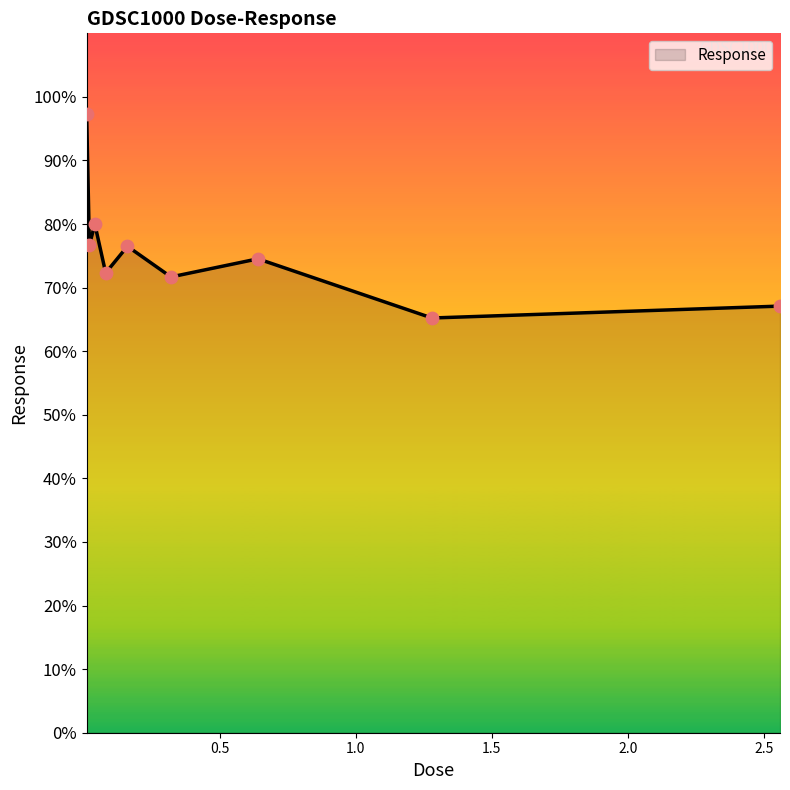

What is the maximum value shown in the chart?

97.3